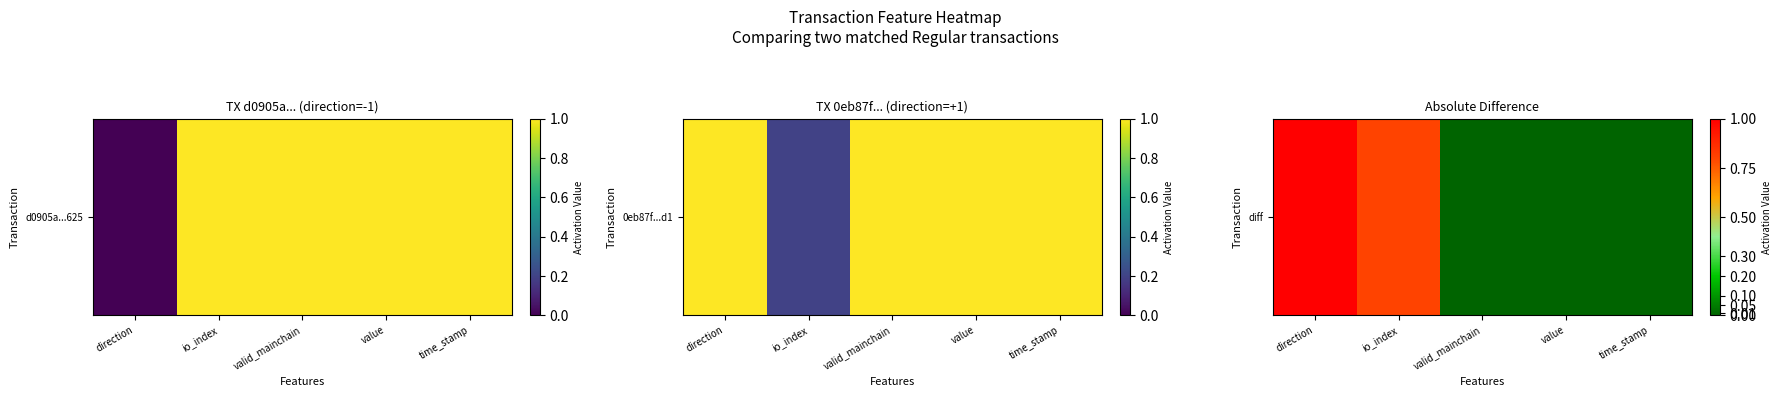

Rank the categories by value from lowest to highest.

valid_mainchain, value, time_stamp, io_index, direction